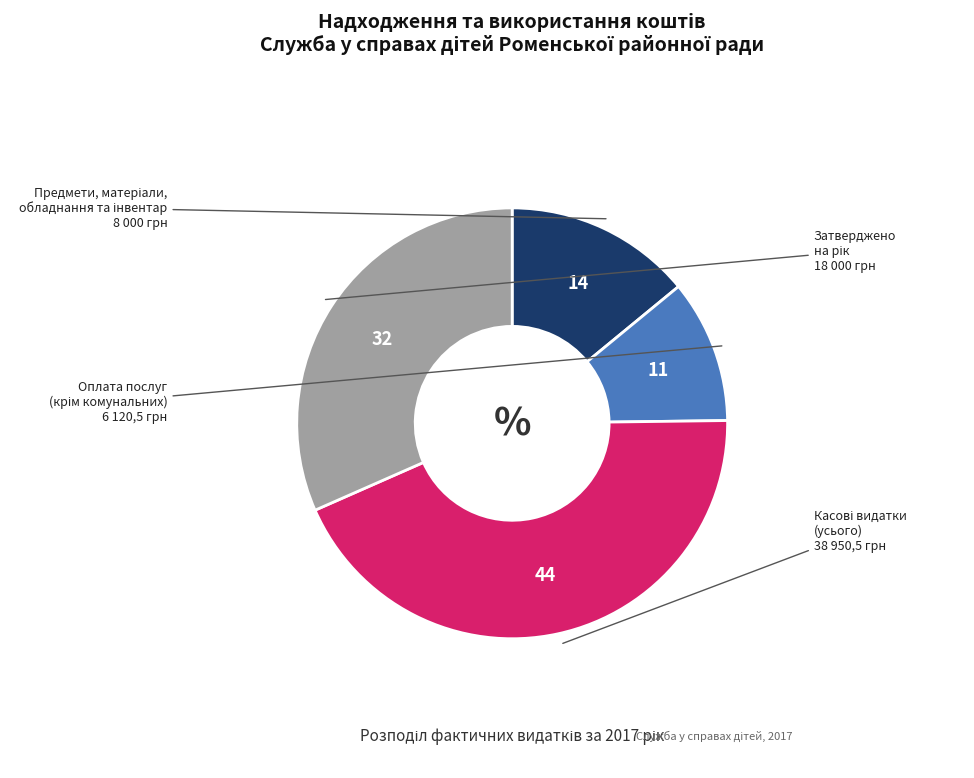

Is there any slice that represents more than half of the pie?

No